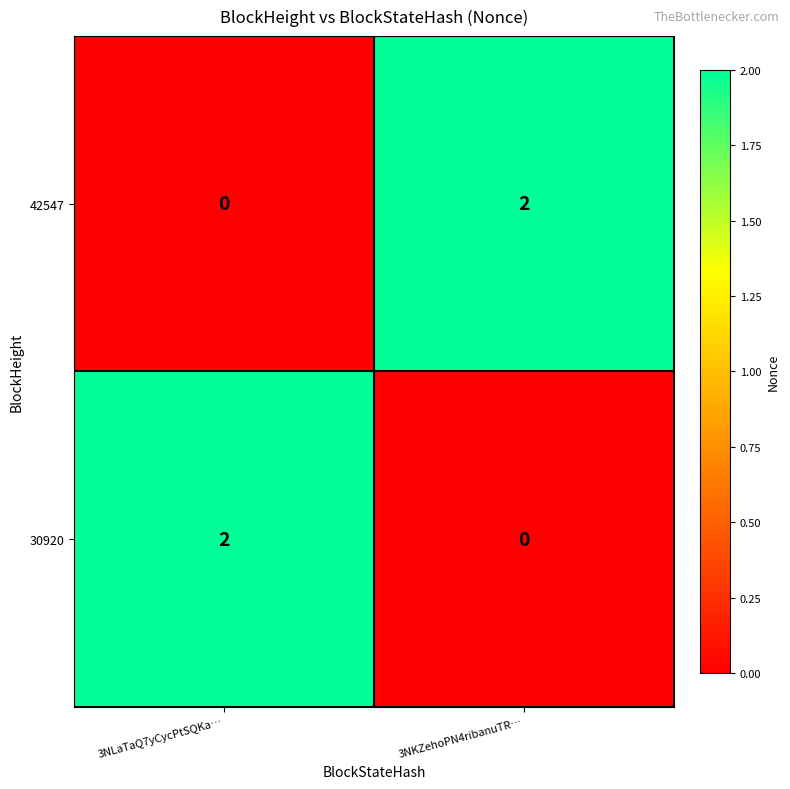

The value of 42547 at 3NLaTaQ7yCycPtSQKa… is 1. True or false?

False